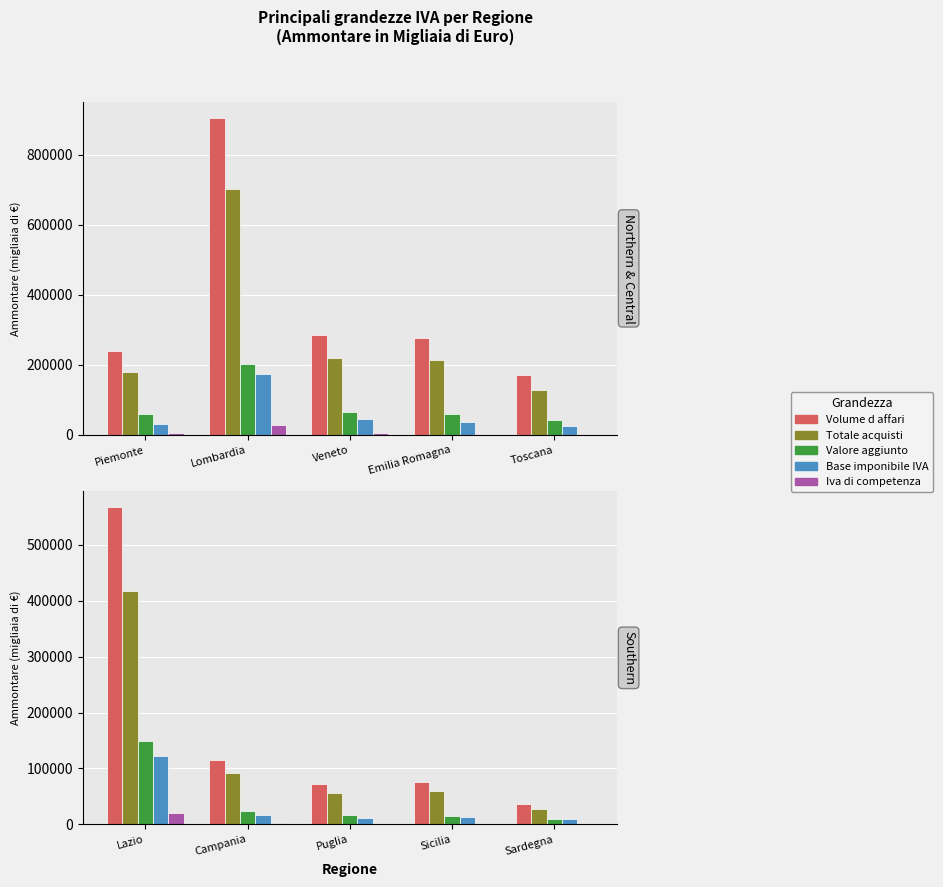

Between Puglia and Sicilia, which series saw the biggest shift?

Totale acquisti